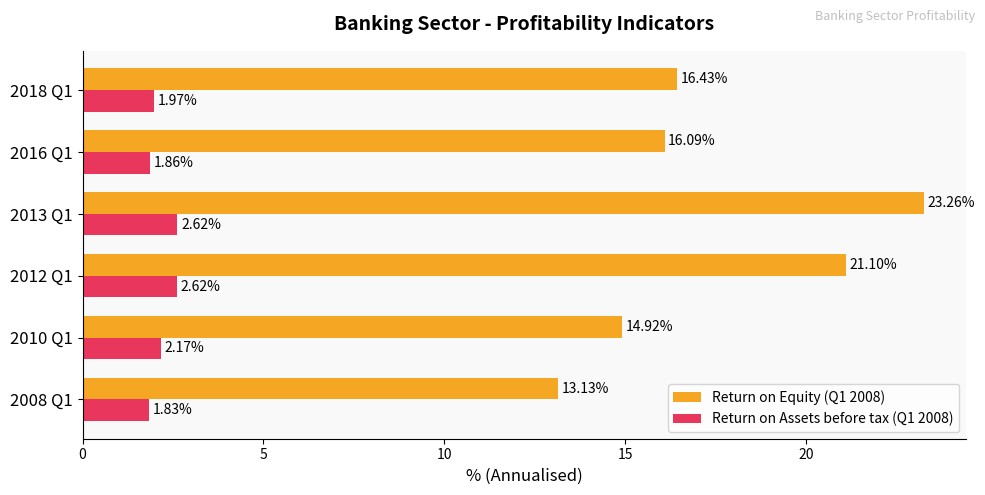

How many data points does each series have?

6